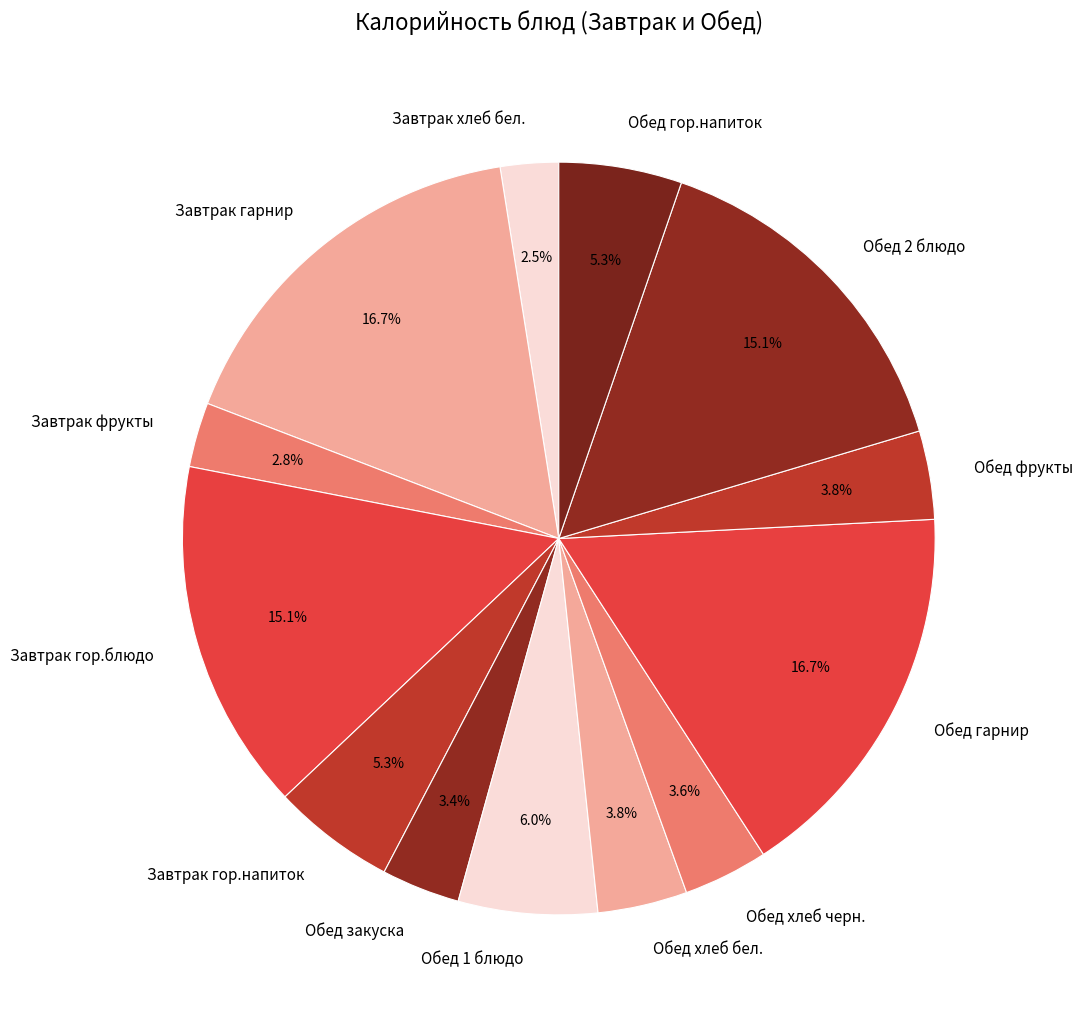

Count the number of slices in the pie.

13